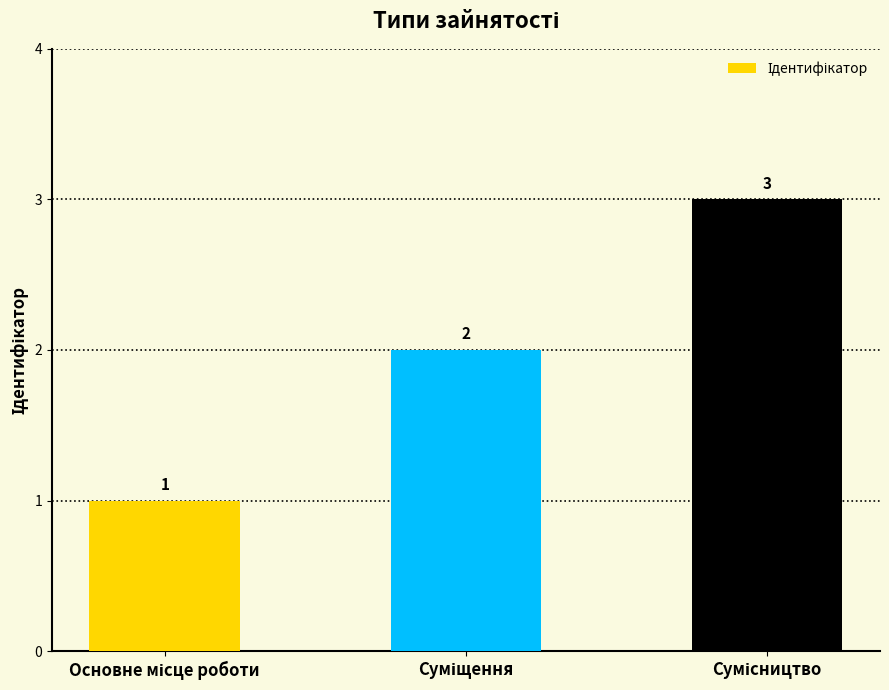

Reading left to right, transcribe all the data shown in this chart.

1	2	3